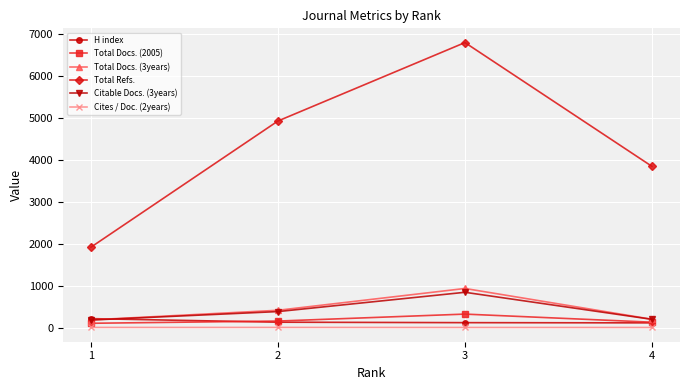

What is the total value across all series at 4?

4474